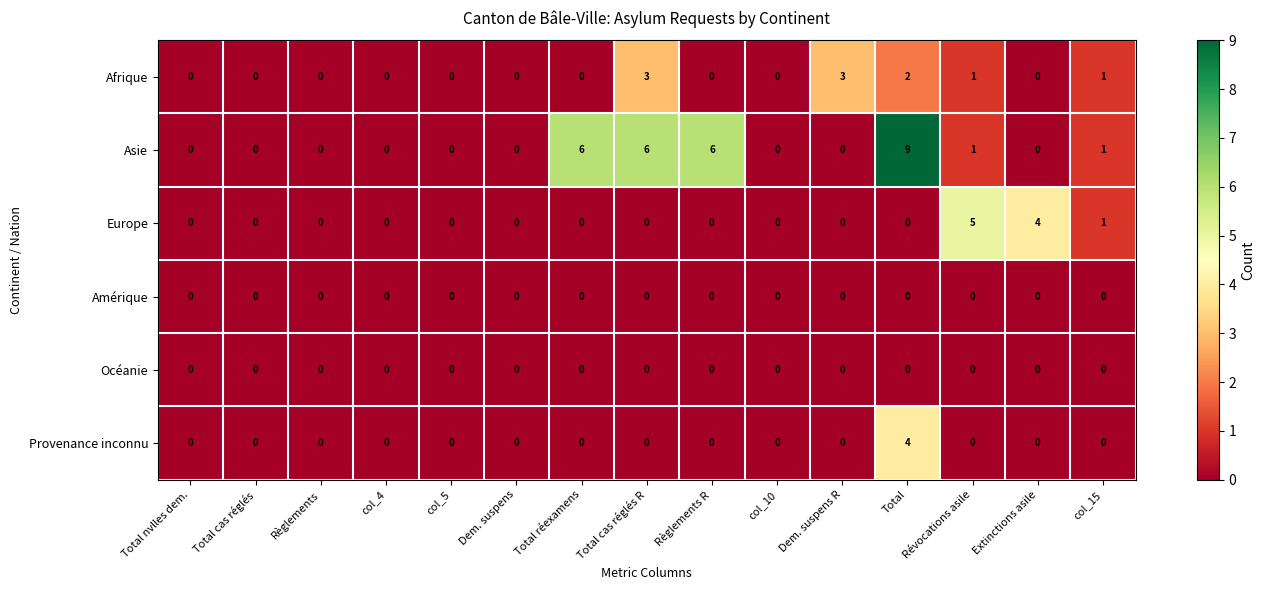

The value of Provenance inconnu at col_5 is 2. True or false?

False